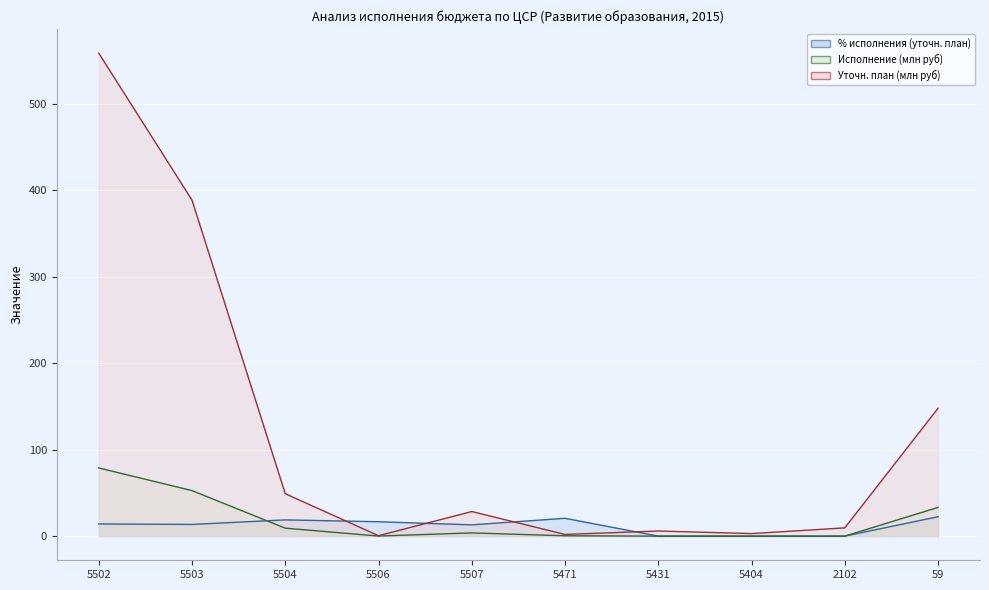

Which label corresponds to the smallest value in the chart?

5431